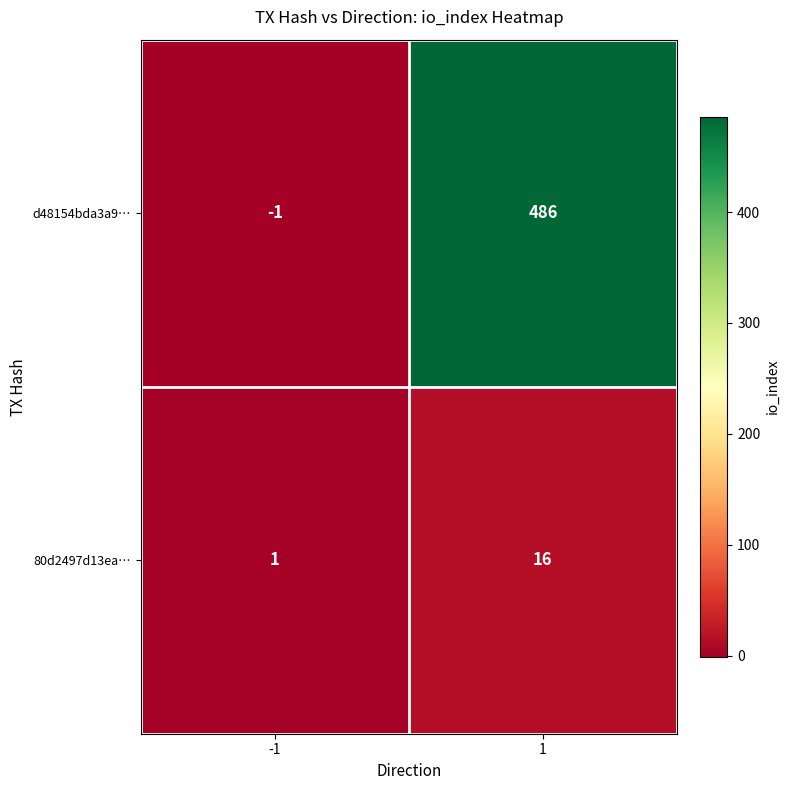

List the series in order of their peak value, lowest first.

80d2497d13ea…, d48154bda3a9…